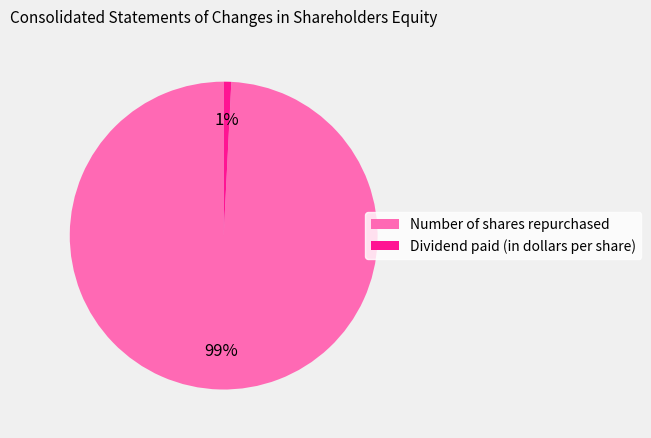

To the nearest percent, what is the combined percentage of Dividend paid (in dollars per share) and Number of shares repurchased?

100%